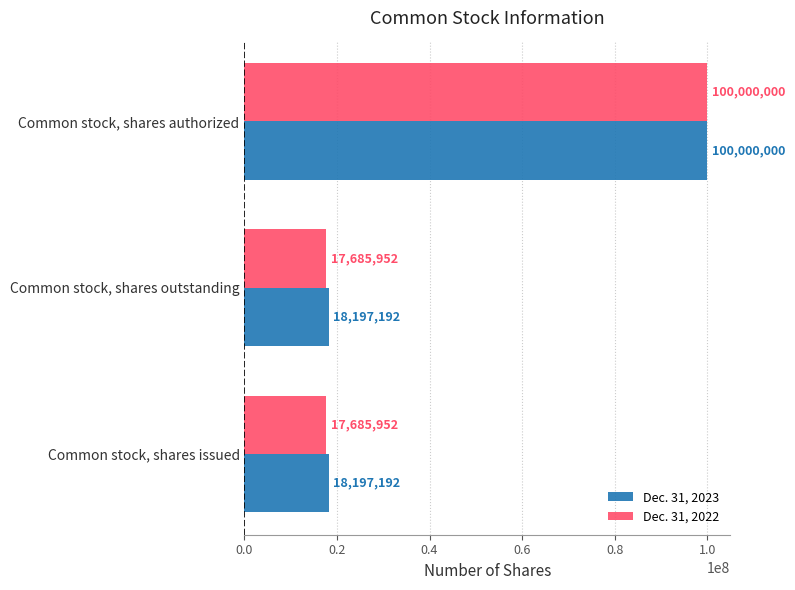

Which series has the widest spread of values?

Dec. 31, 2022